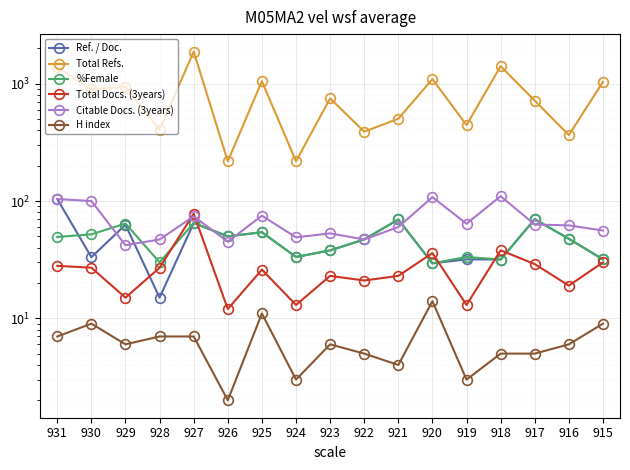

At which category is the sum across all series the highest?

927